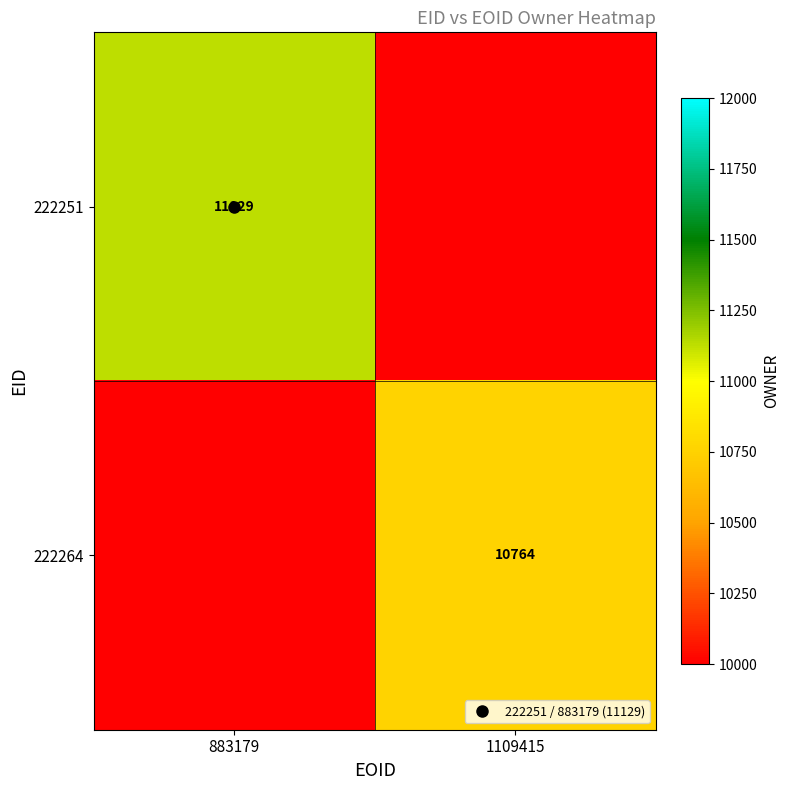

Rank the series by their average value, from lowest to highest.

222264, 222251